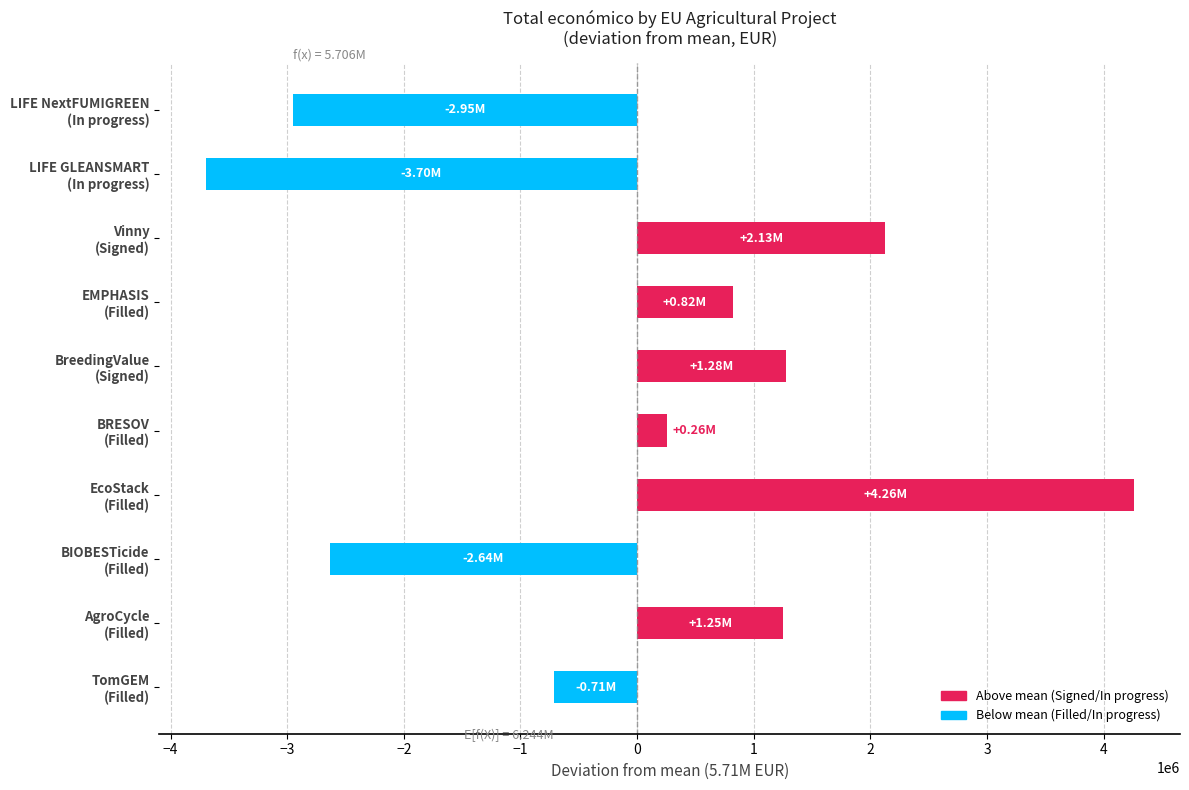

What is the difference between the second highest and second lowest values?

5076240.0